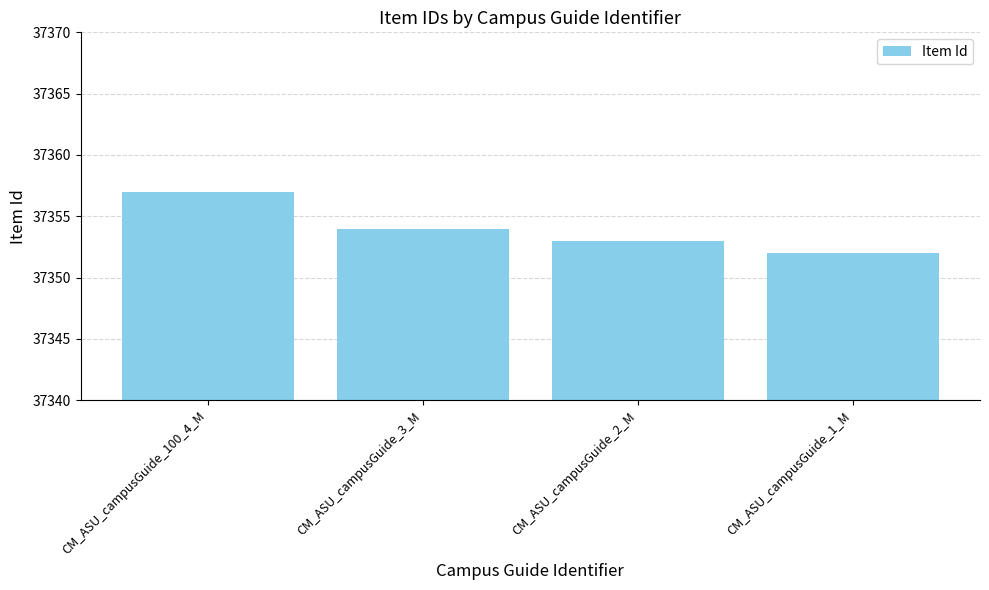

Count the values in the range 37353 to 37357.

3